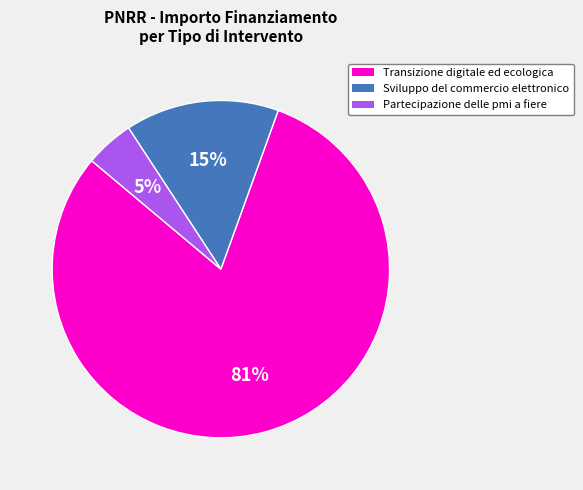

How many segments does this pie chart have?

3